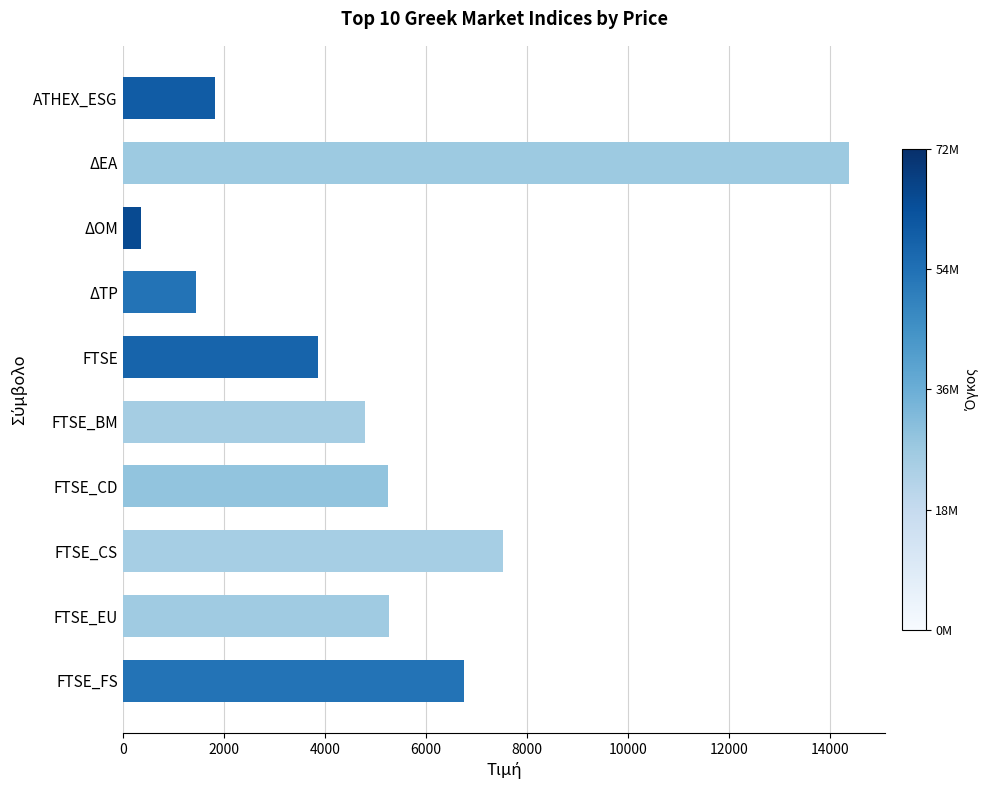

How many bars are there in total?

10